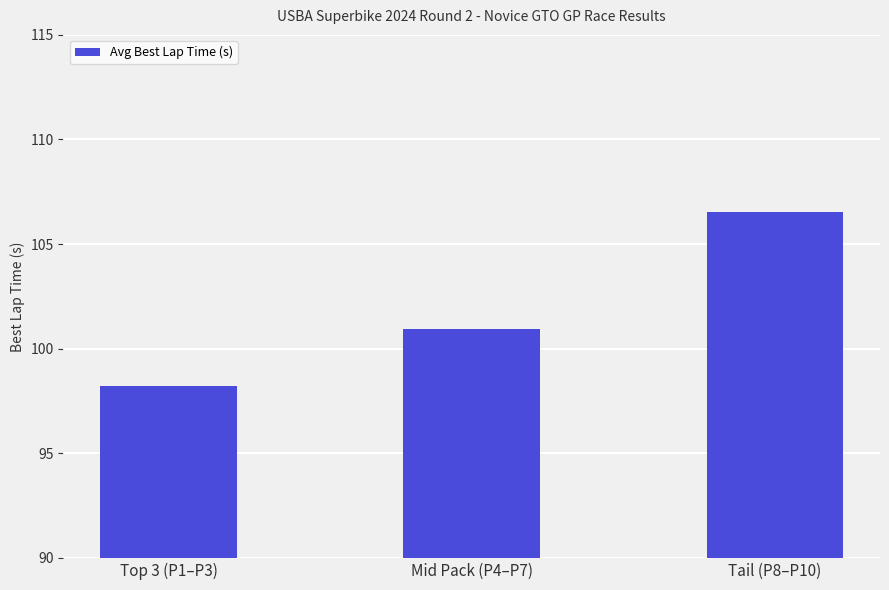

Reading left to right, extract all data points from this chart.

98.2	100.9	106.5